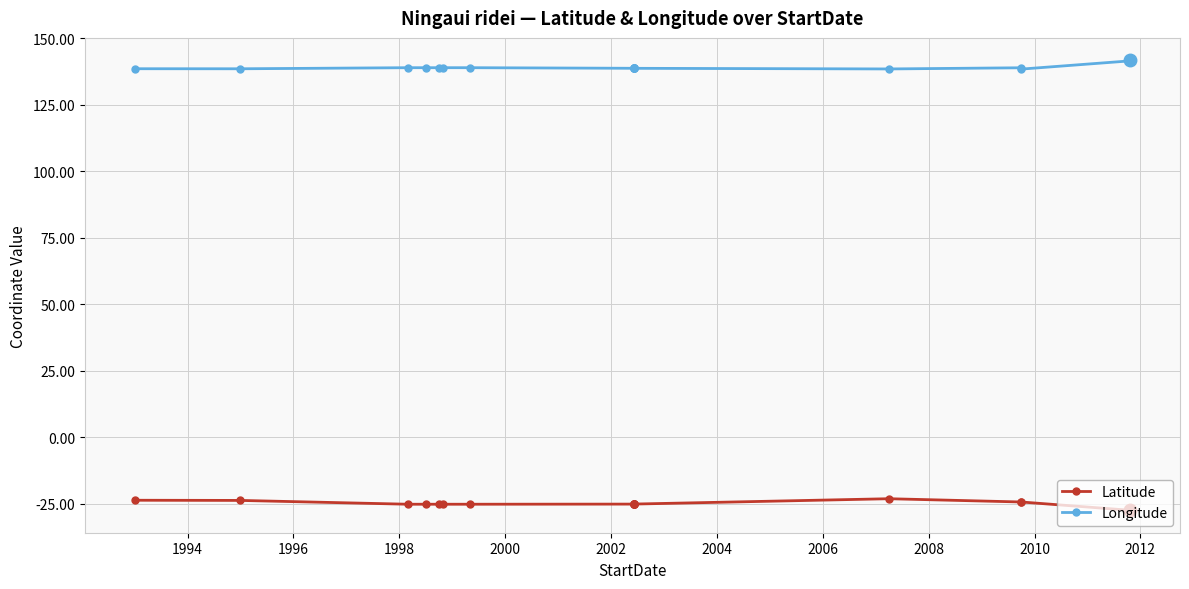

What is the total value across all series at 1996?

113.6